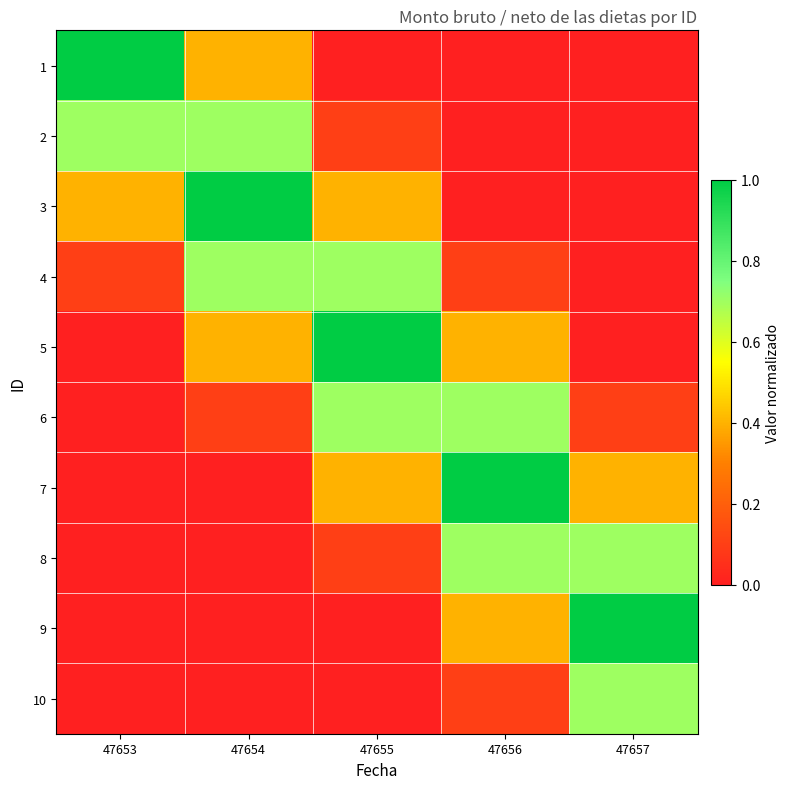

Which series has the largest total across all categories?

5